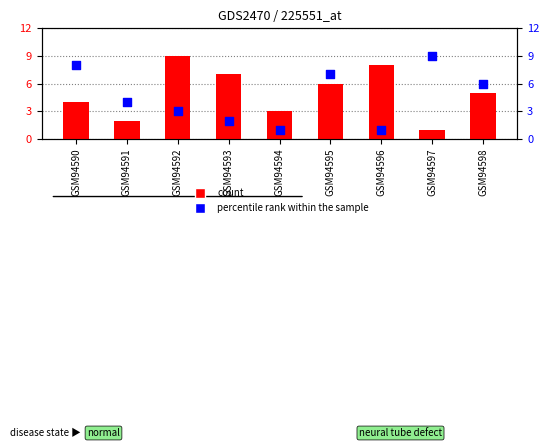

Which series has the widest spread of Y values?

count